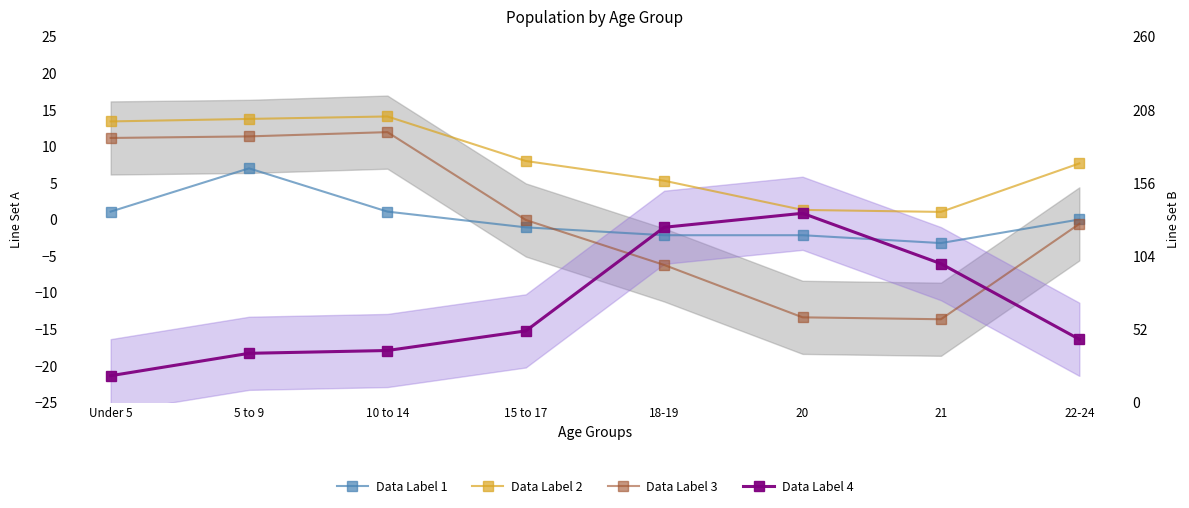

What position from the right is 18-19?

4